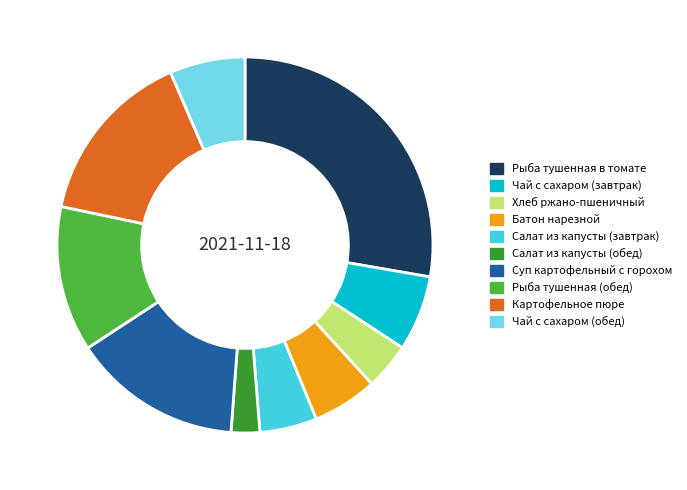

Is Салат из капусты (обед) the majority of the pie?

No